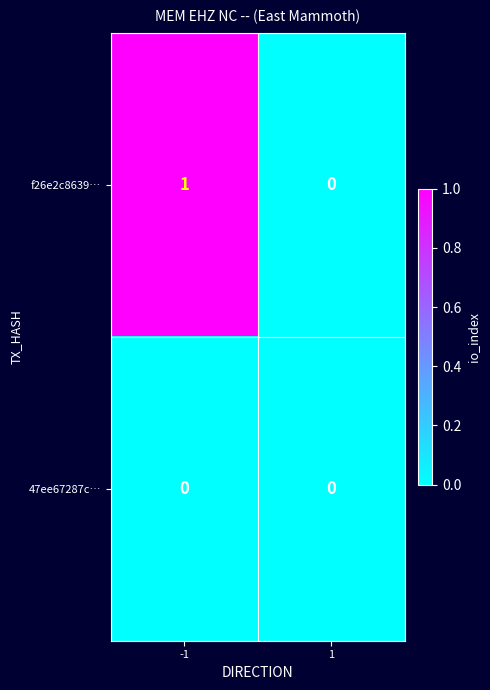

Is the value of 47ee67287c… at -1 greater than the value of f26e2c8639… at -1?

No